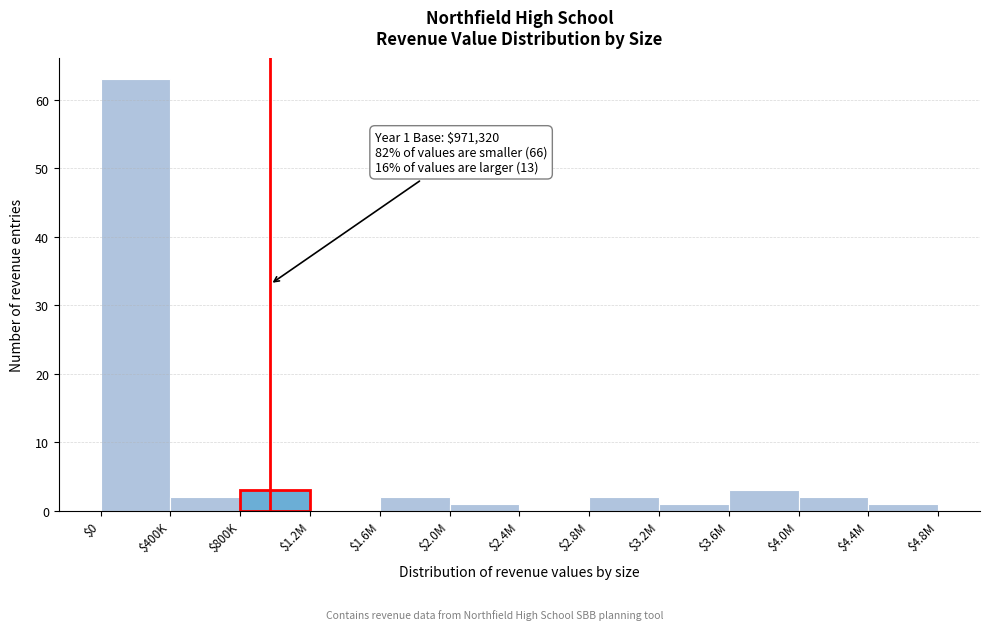

Which label corresponds to the largest value in the chart?

$0